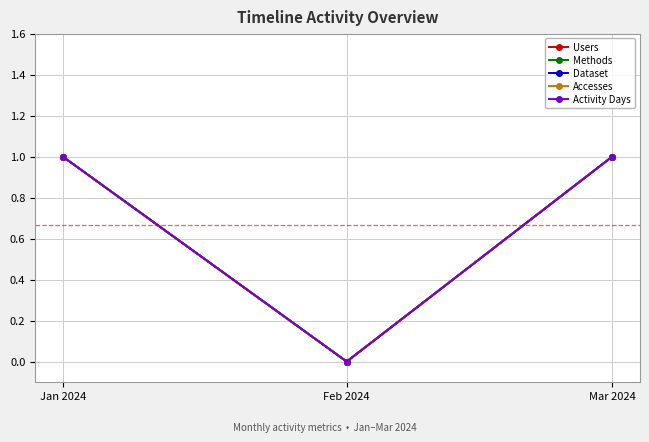

What is the label of the 2nd point from the right?

Feb 2024